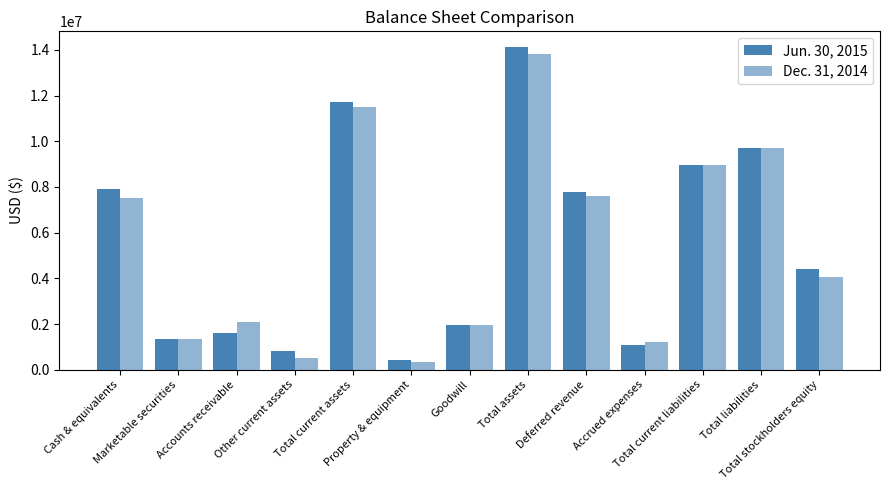

Reading left to right, list all the values displayed in this chart.

Jun. 30, 2015: Cash & equivalents=7916225	Marketable securities=1344107	Accounts receivable=1617270	Other current assets=824048	Total current assets=11701650	Property & equipment=411824	Goodwill=1954460	Total assets=14108714	Deferred revenue=7796280	Accrued expenses=1096056	Total current liabilities=8975376	Total liabilities=9696607	Total stockholders equity=4412107
Dec. 31, 2014: Cash & equivalents=7529468	Marketable securities=1363439	Accounts receivable=2078710	Other current assets=516585	Total current assets=11488202	Property & equipment=337339	Goodwill=1954460	Total assets=13803683	Deferred revenue=7612836	Accrued expenses=1230966	Total current liabilities=8981060	Total liabilities=9727297	Total stockholders equity=4076386